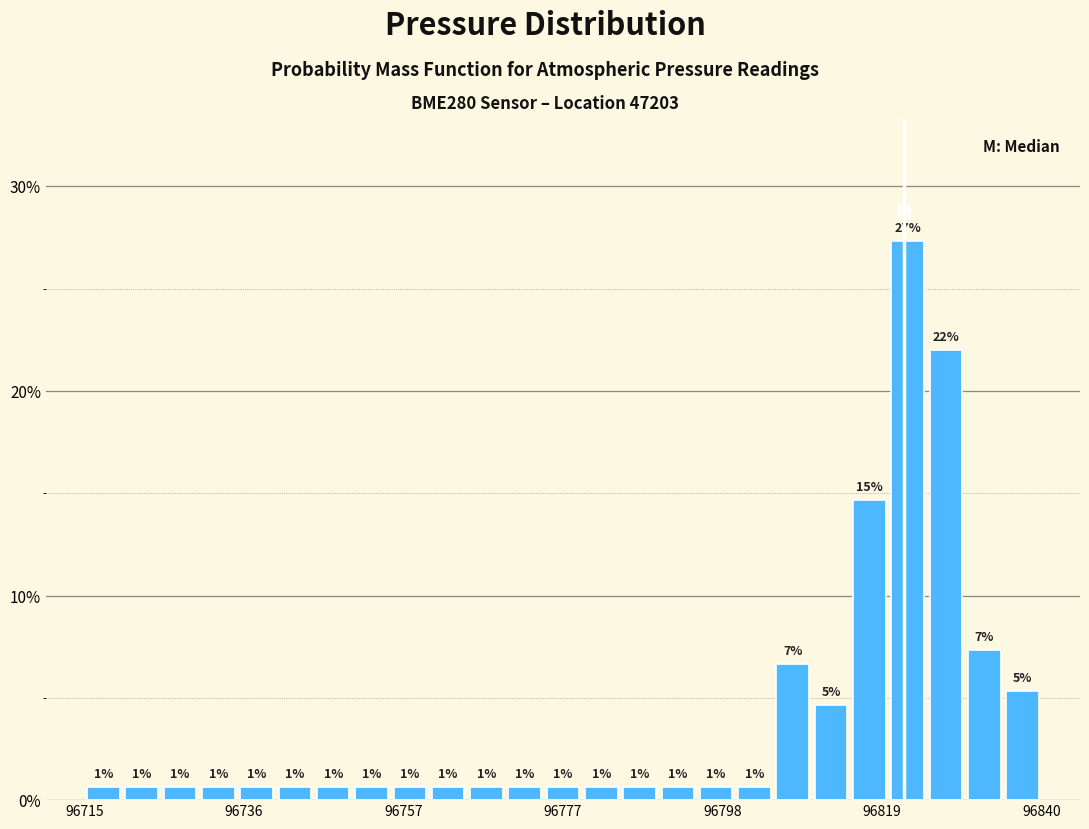

Read against the x-axis, roughly where is the centre of the tallest bar?

96820